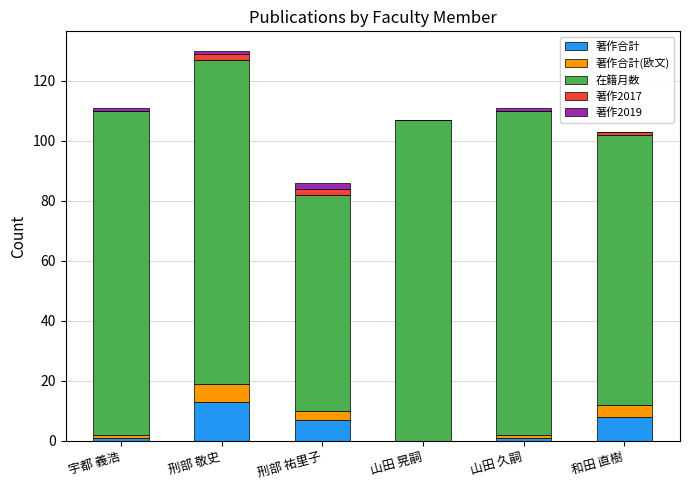

The value of 著作合計 at 刑部 敬史 is 13. True or false?

True